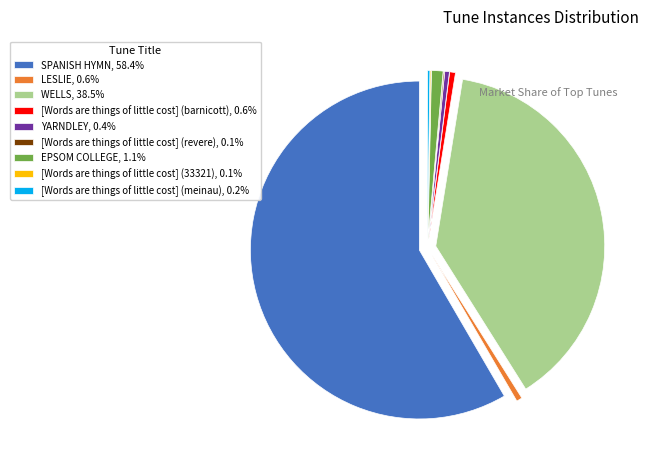

True or false: LESLIE accounts for 1% of the total.

True